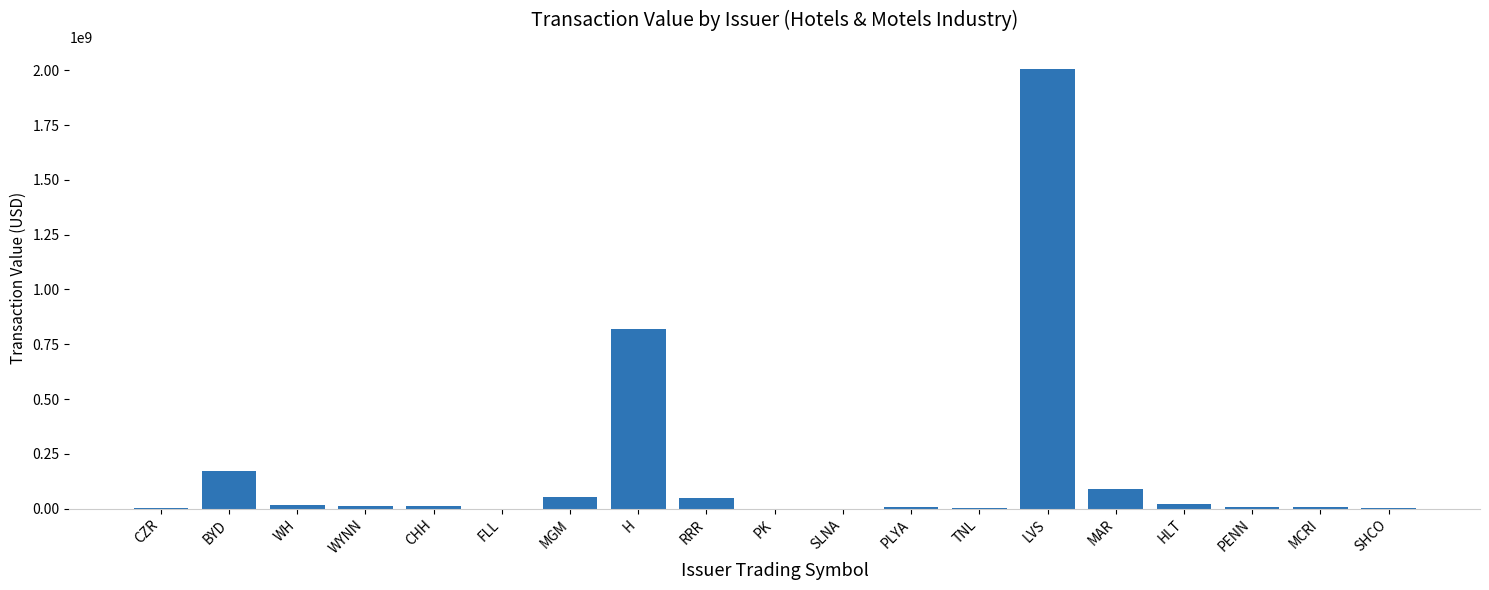

What is the change in value from CZR to WH?

+14038458